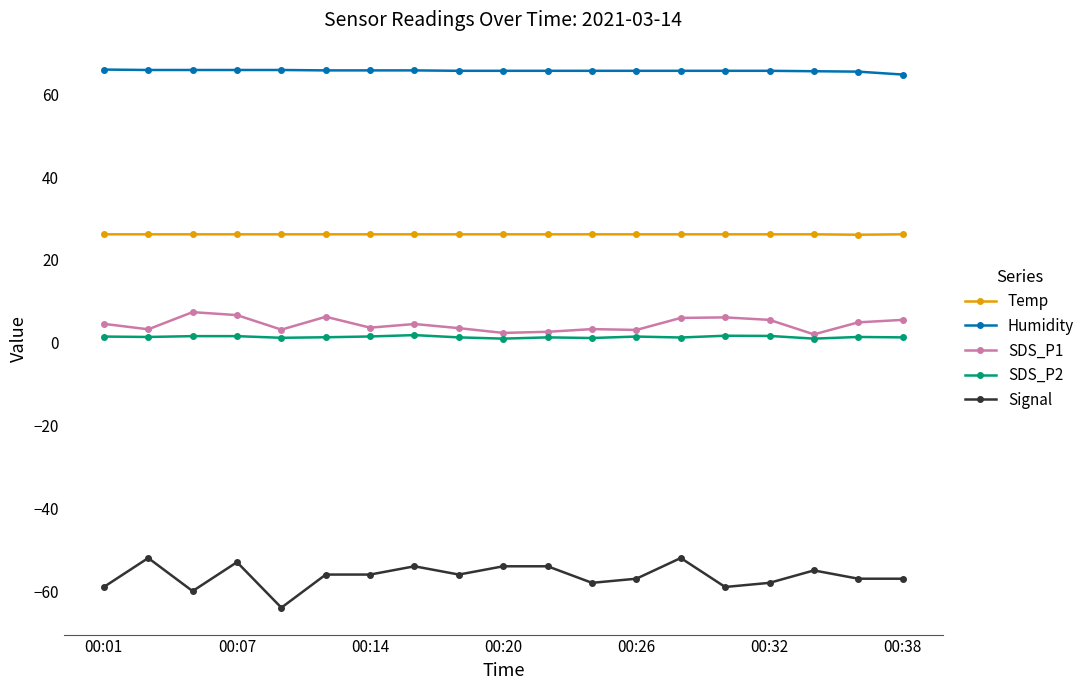

Does the chart display data point markers on the line(s)?

Yes